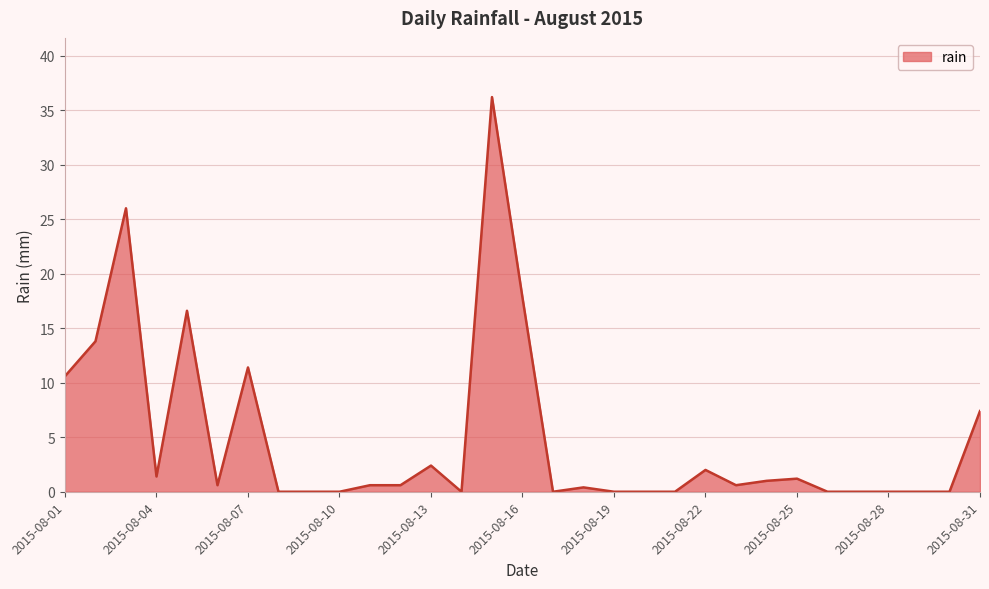

What is the greatest value displayed?

36.2